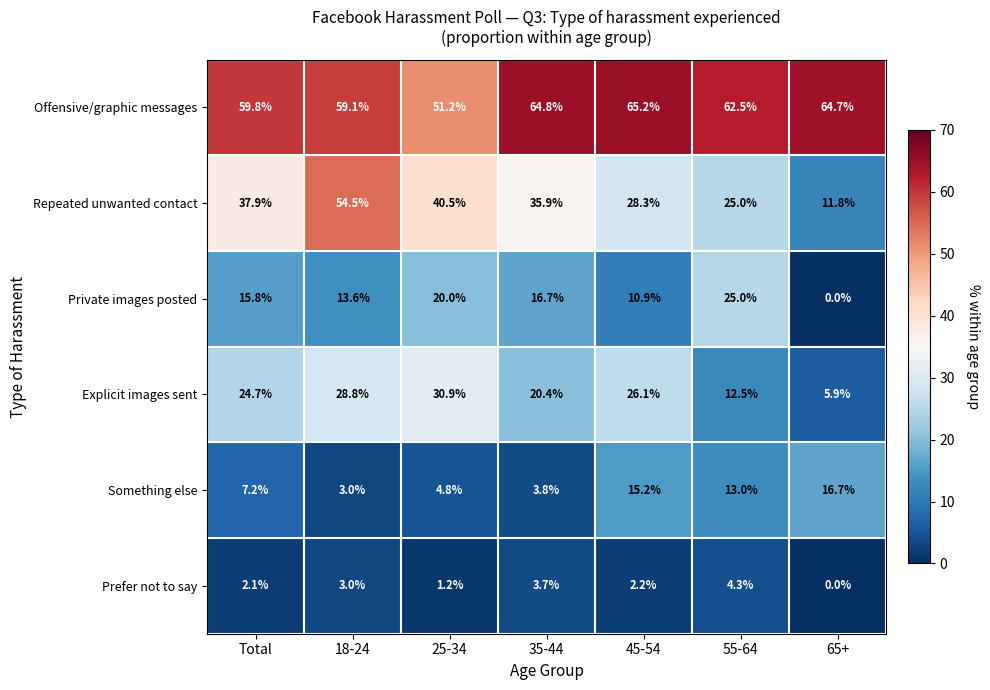

At how many categories does at least one series exceed 42?

7